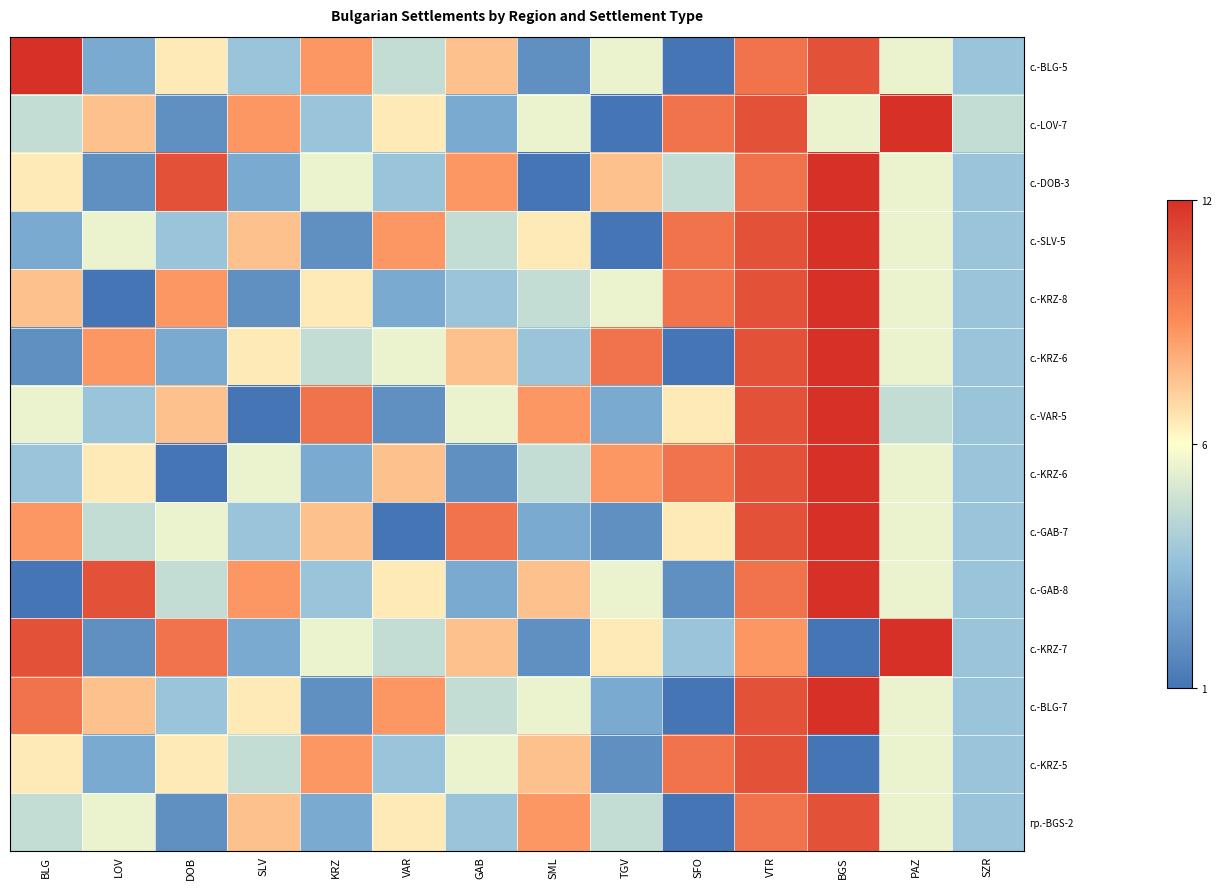

At how many categories does at least one series exceed 0?

14